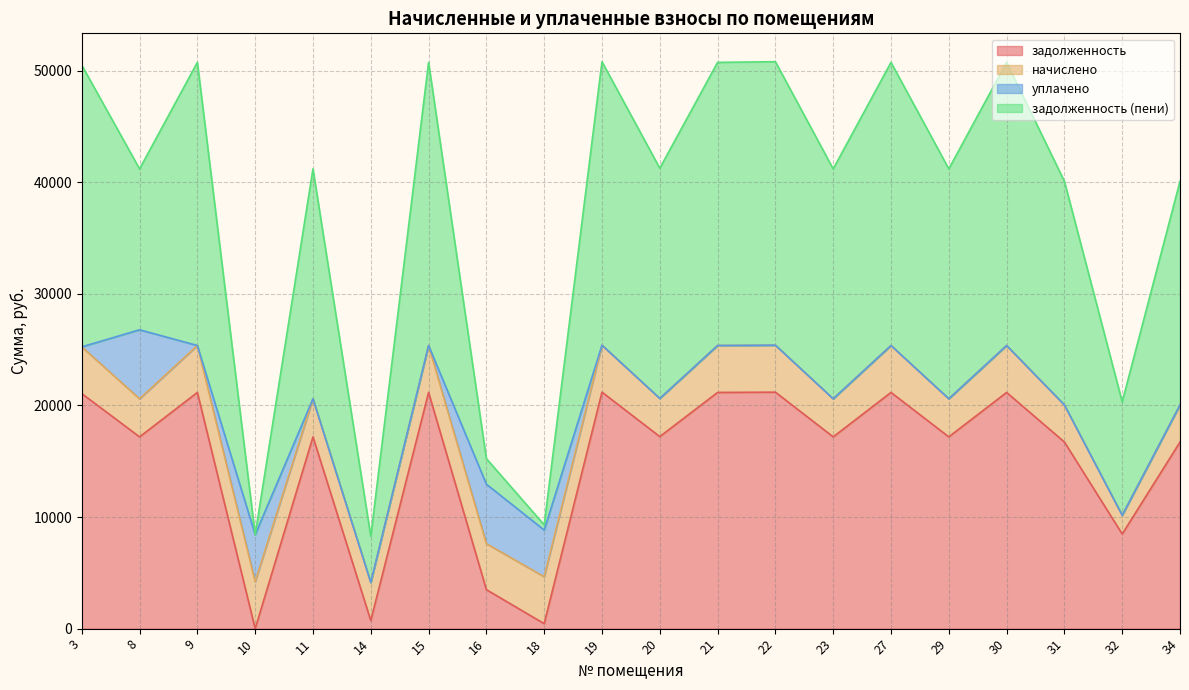

True or false: задолженность has a value of 14424.9 at 10.

False